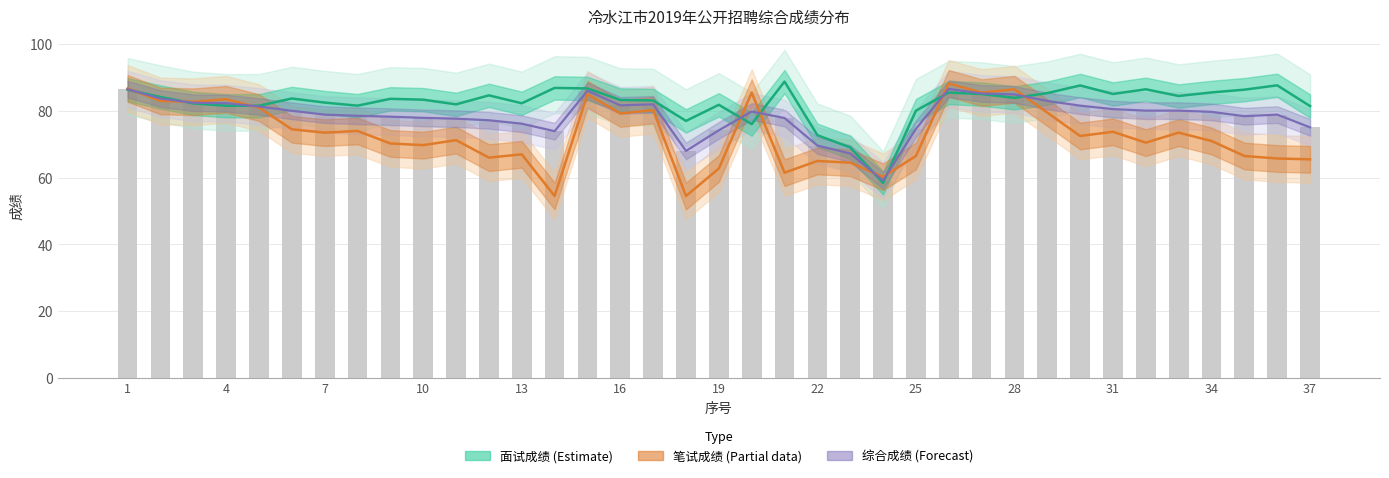

Rank the series by their maximum value, from lowest to highest.

综合成绩 (Forecast), 笔试成绩 (Partial), 面试成绩 (Estimate)